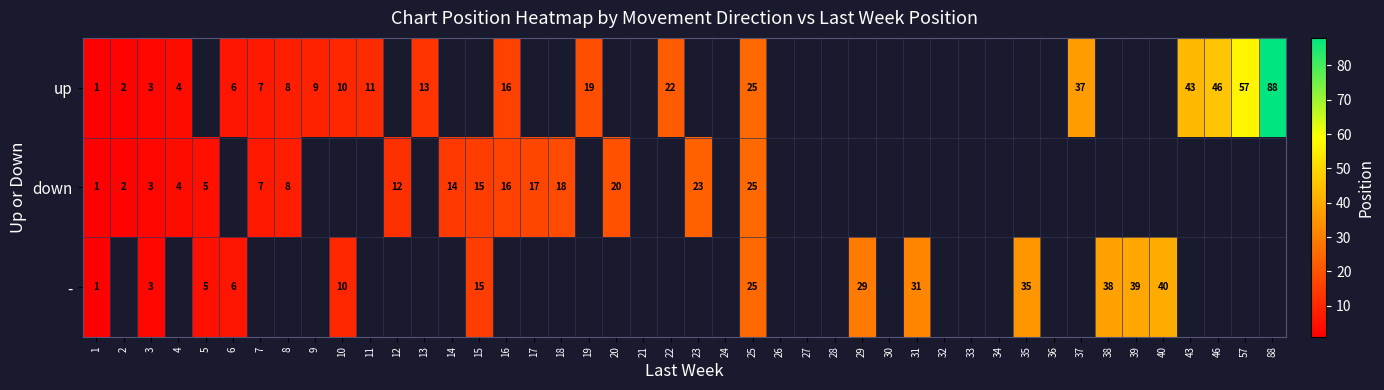

The value of up at 8 is 8. True or false?

True